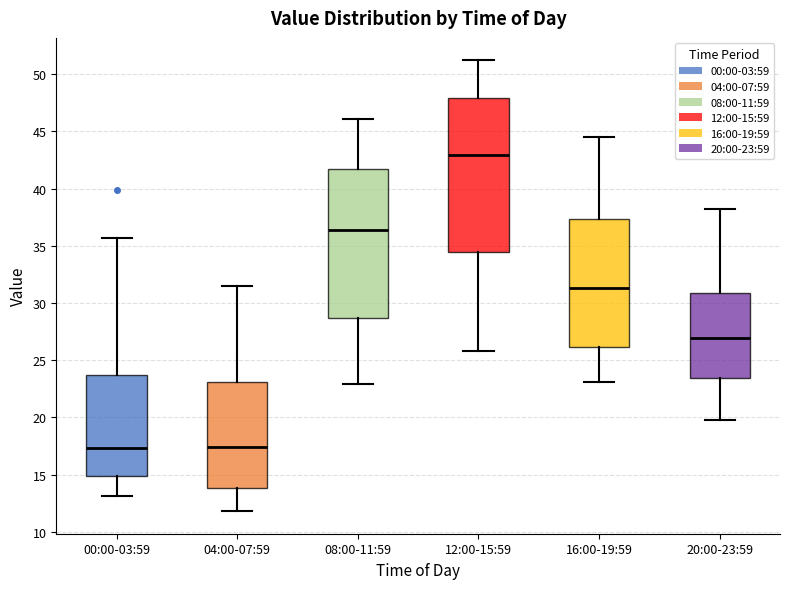

Where does the upper whisker of the box for 00:00-03:59 end on the y-axis? The values are not printed on the chart, so give them approximately, as read against the axis.

35.5